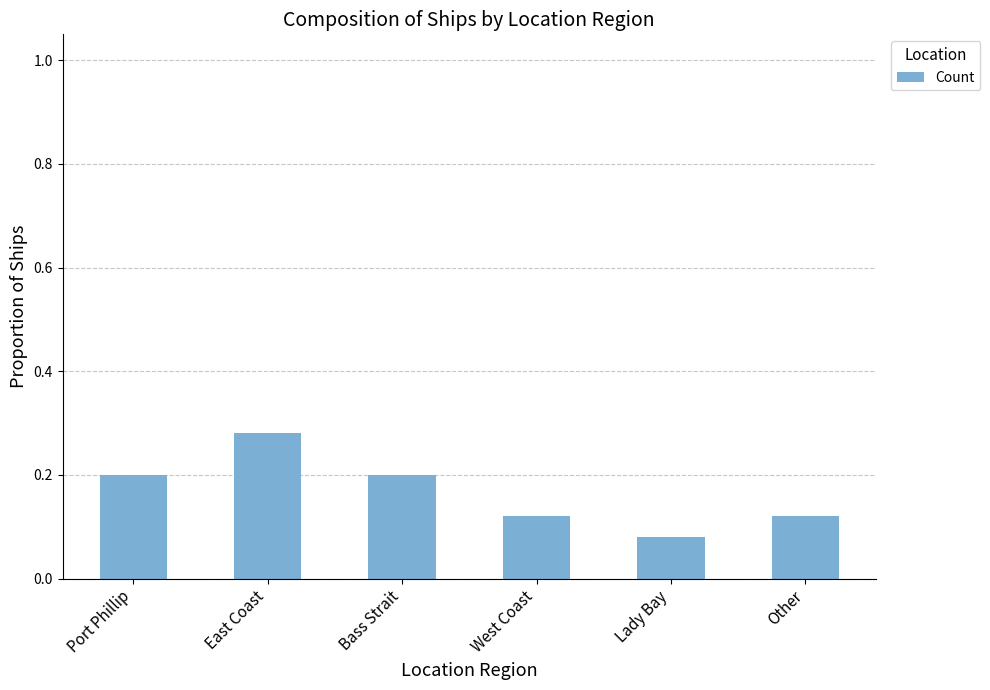

Is it true that the value at Bass Strait is 0.3?

False